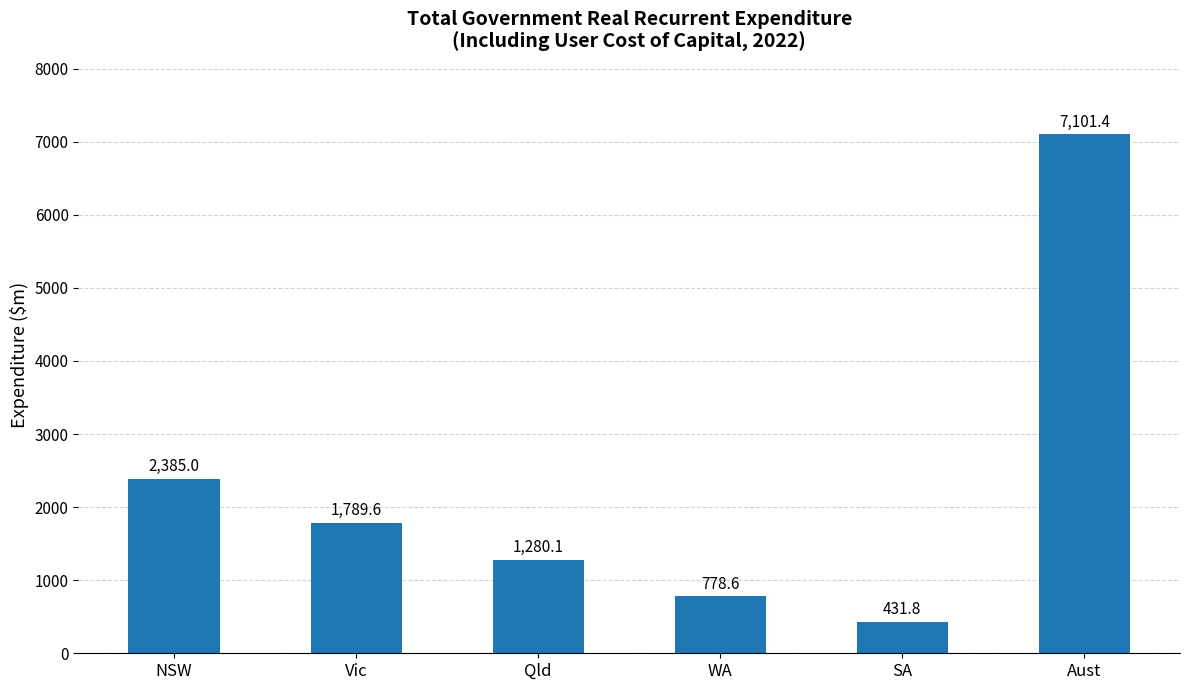

Where is the data nearest to the value 3766?

NSW